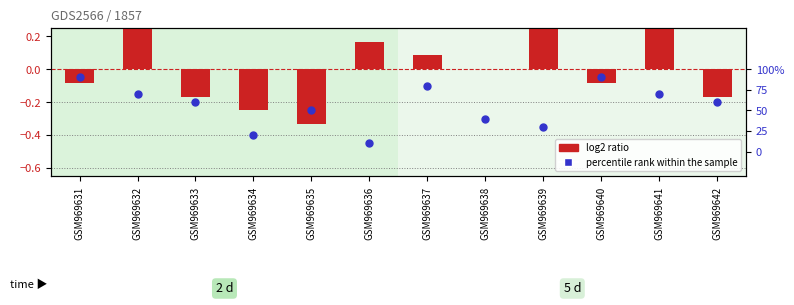

Is the value of percentile rank within the sample at GSM969639 greater than the value of log2 ratio at GSM969637?

No